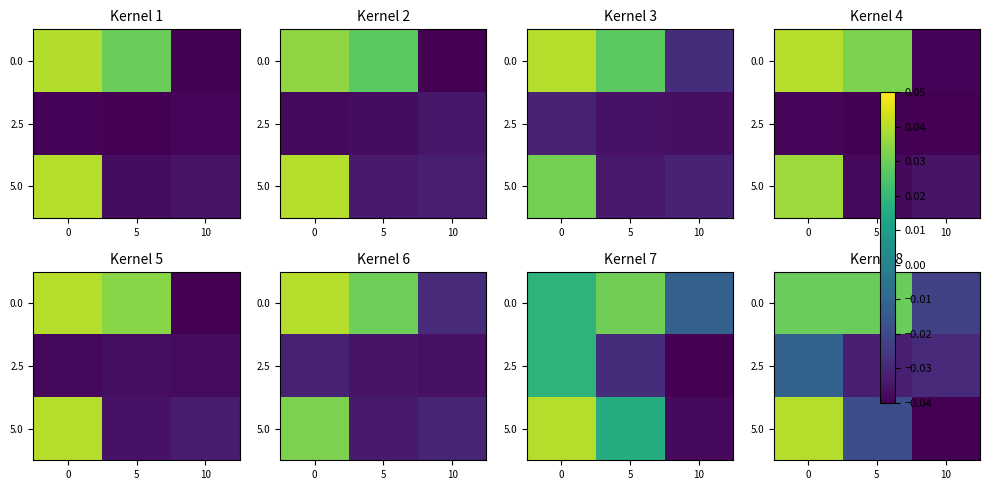

Is the value of 0.0 at 5 greater than the value of 2.5 at 0?

Yes